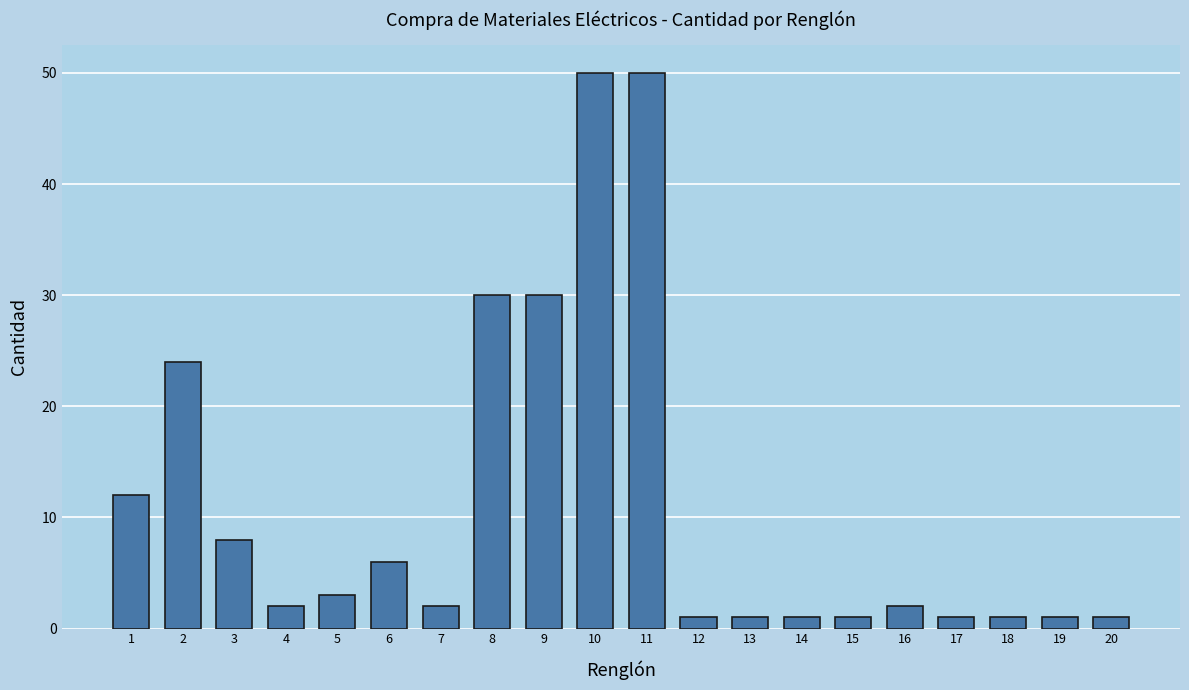

Reading left to right, extract all data points from this chart.

1=12	2=24	3=8	4=2	5=3	6=6	7=2	8=30	9=30	10=50	11=50	12=1	13=1	14=1	15=1	16=2	17=1	18=1	19=1	20=1